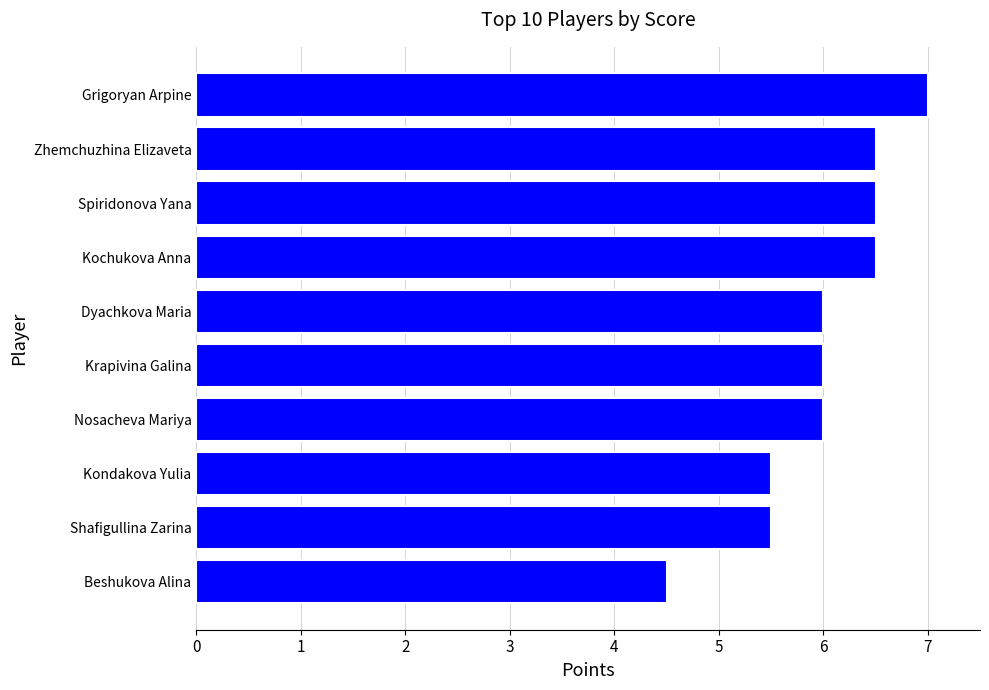

Count the number of categories in the chart.

10